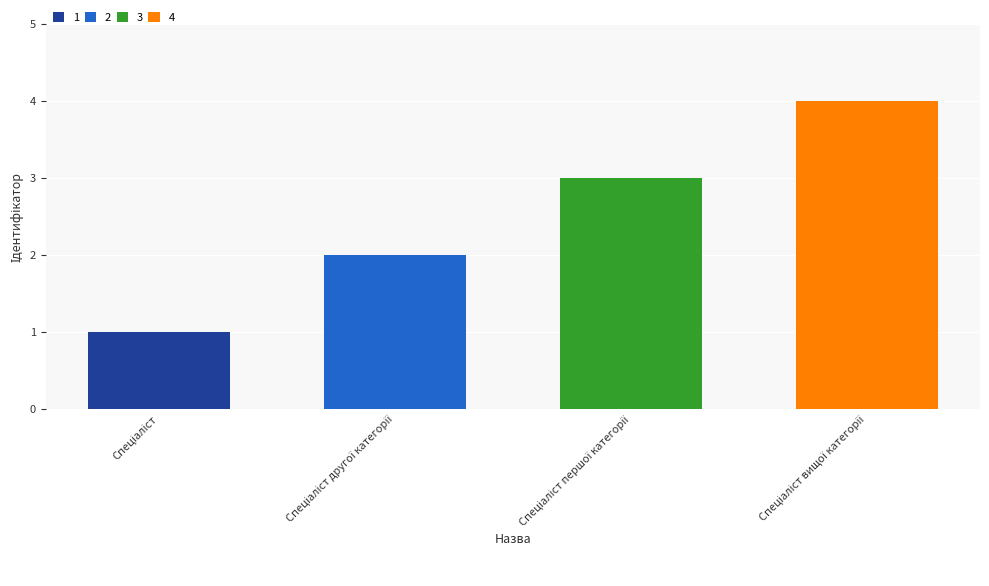

Reading left to right, what are all the values shown in this chart?

1	2	3	4